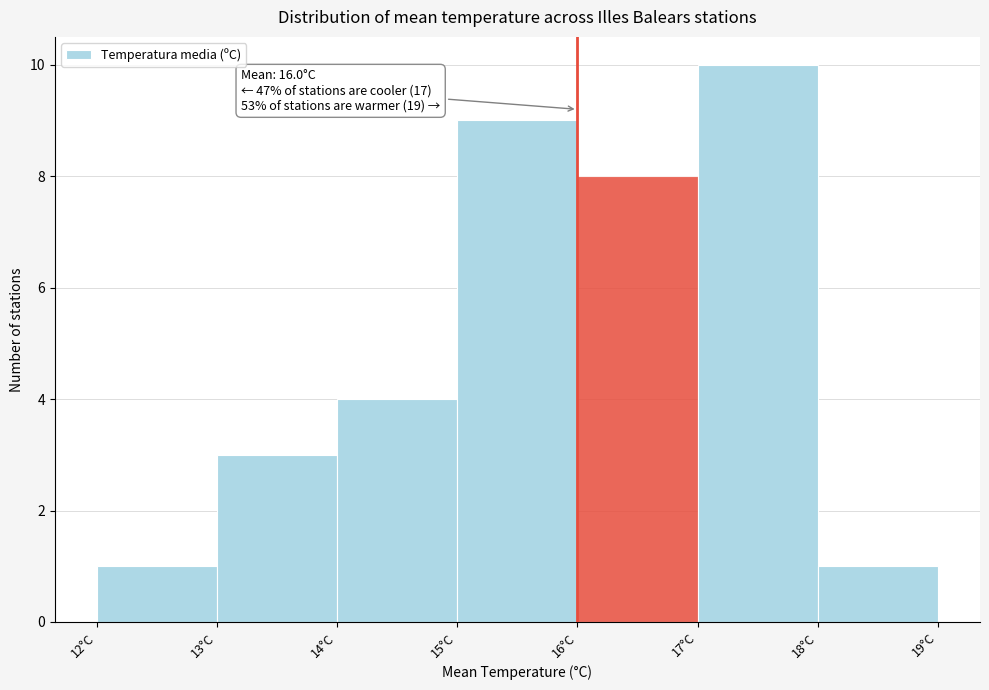

Over which range of the x-axis is the bar tallest?

17 to 18